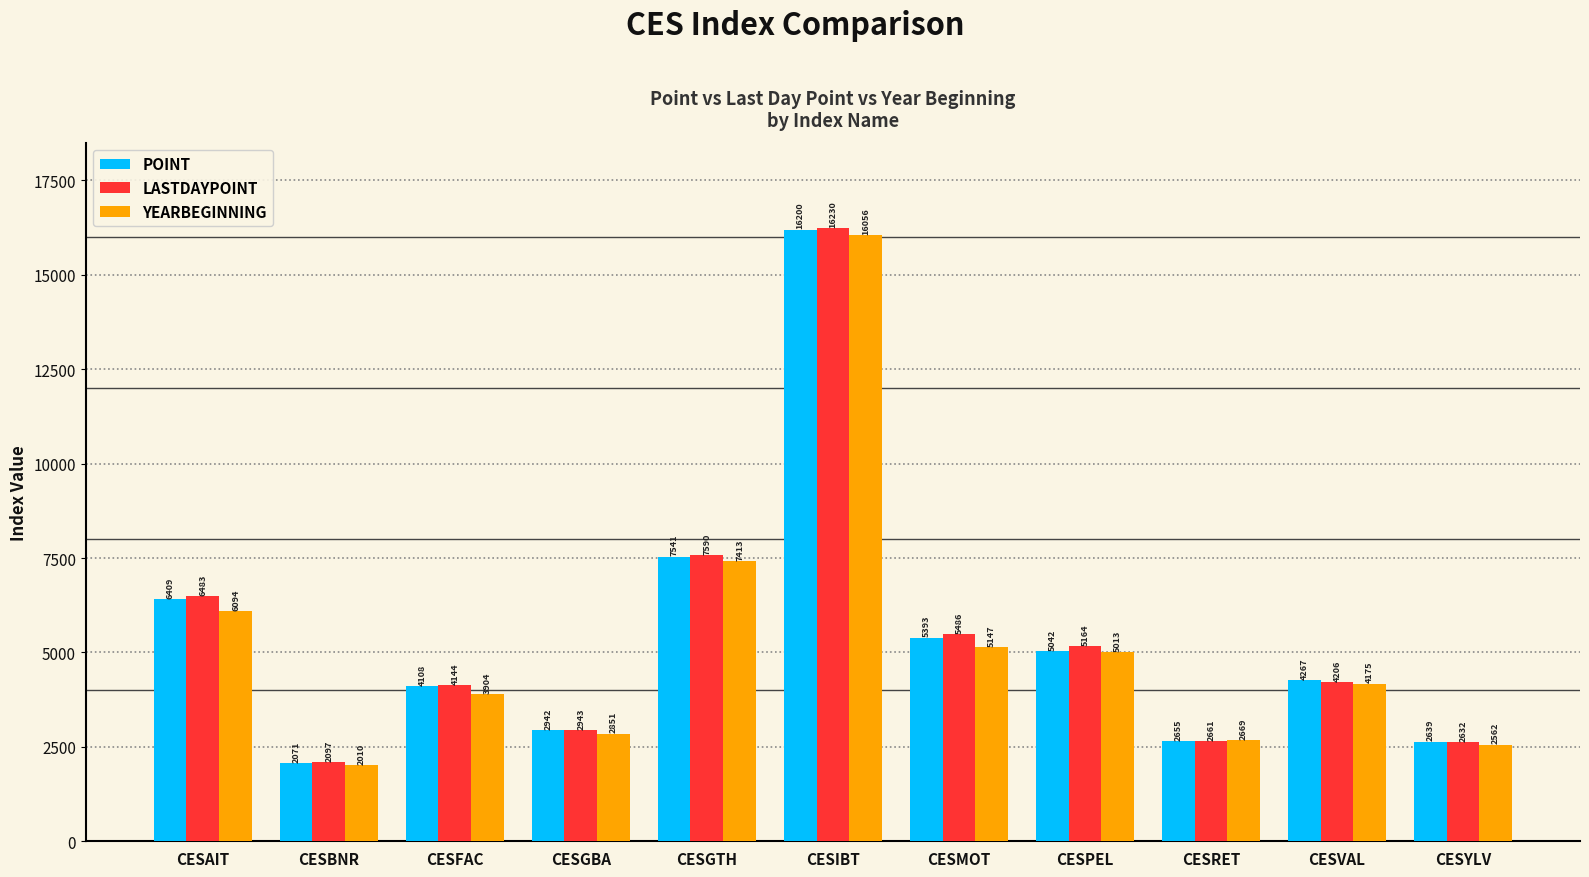

How many bars are there in each group?

3